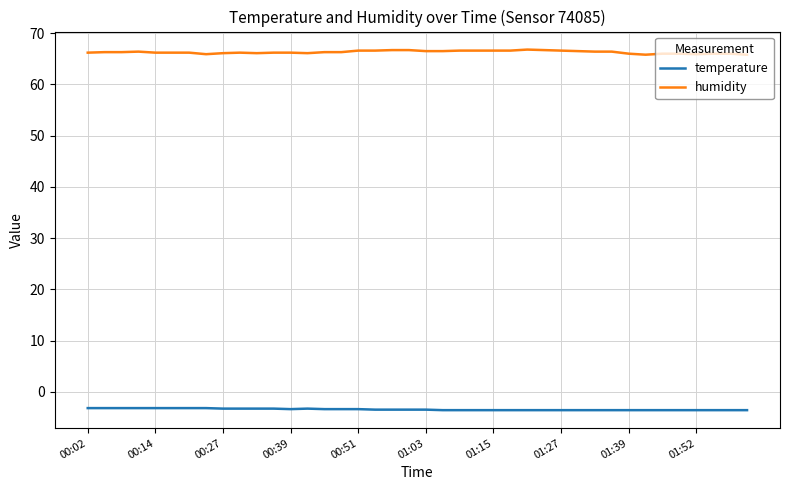

True or false: humidity and temperature intersect in this chart.

False